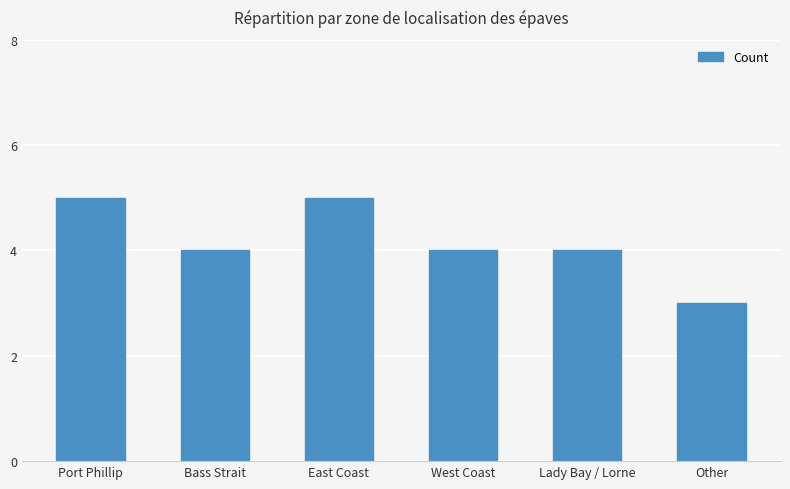

Does the chart contain stacked bars?

No